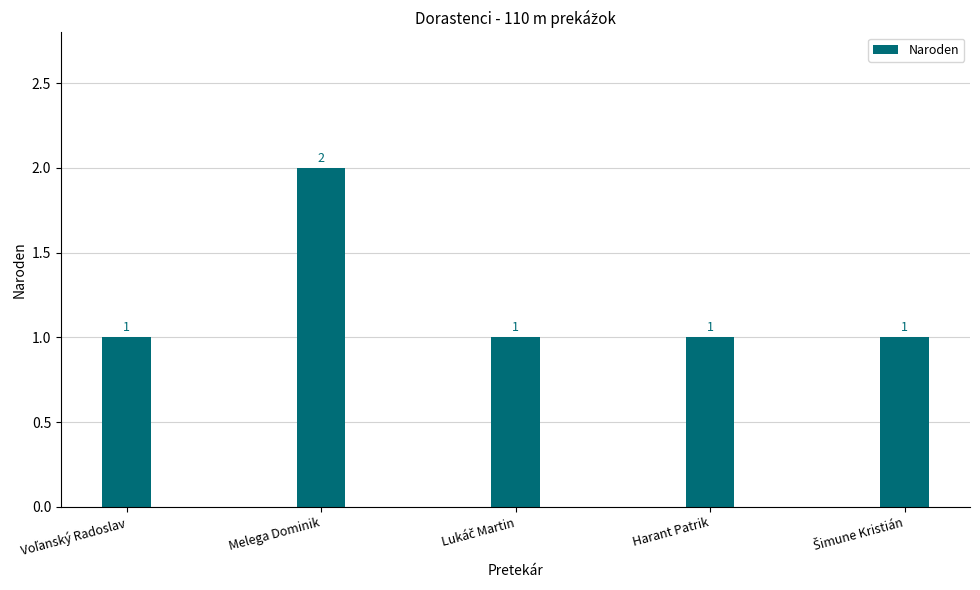

The chart shows a value of 1 at Melega Dominik. True or false?

False